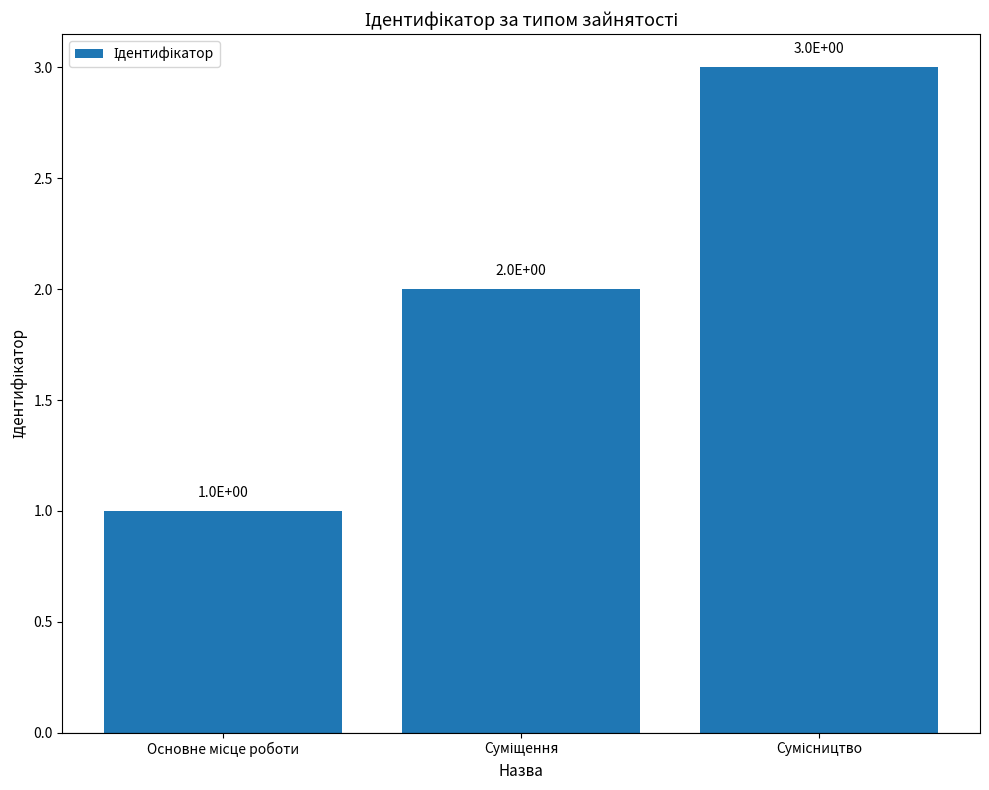

Count the values in the range 1 to 3.

3